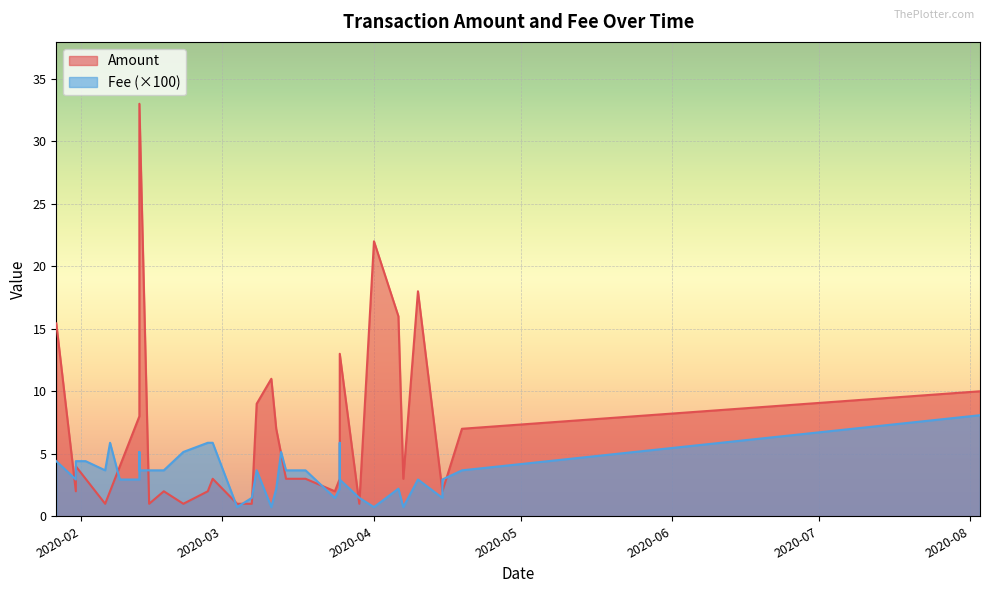

What is the label of the 1st point from the right?

2020-08-03